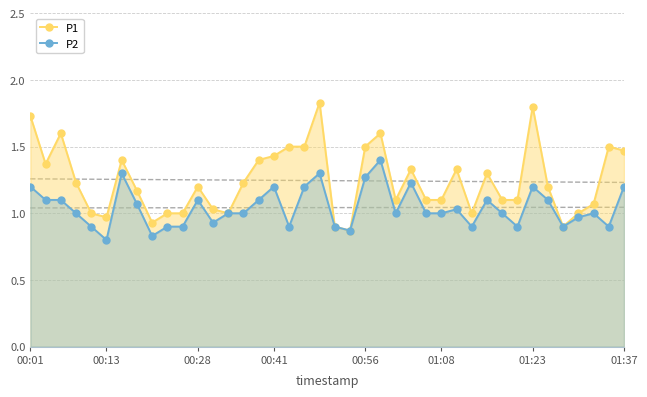

True or false: P2 and P1 intersect in this chart.

False